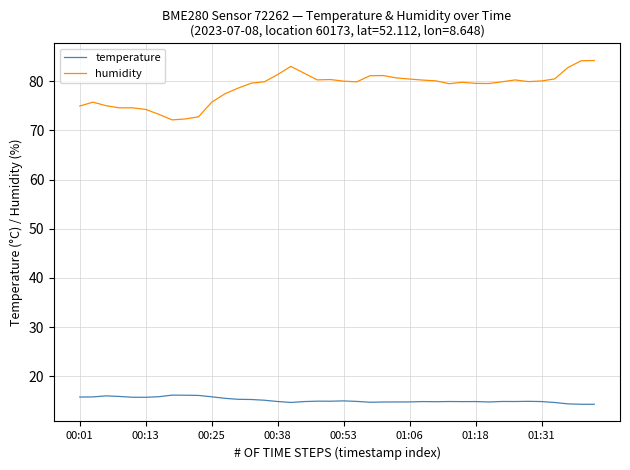

What is the maximum value for temperature?

16.1